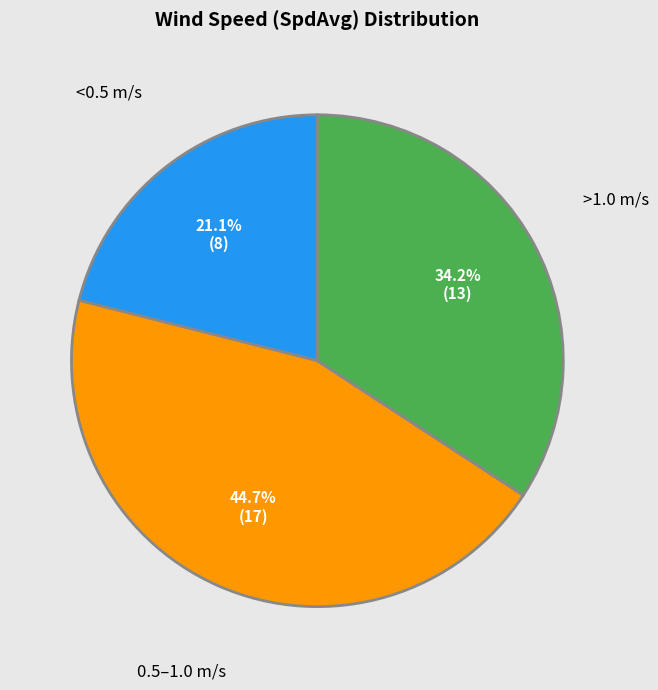

Is there any slice that represents more than half of the pie?

No